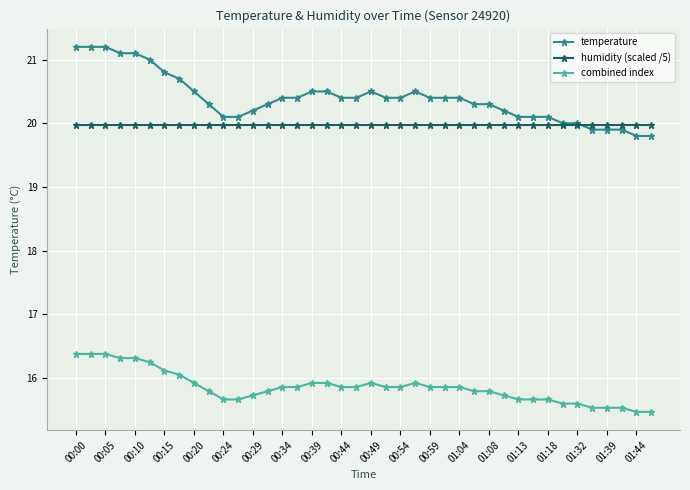

What is the value of the humidity (scaled /5) point at the 20th from the left?

20.0